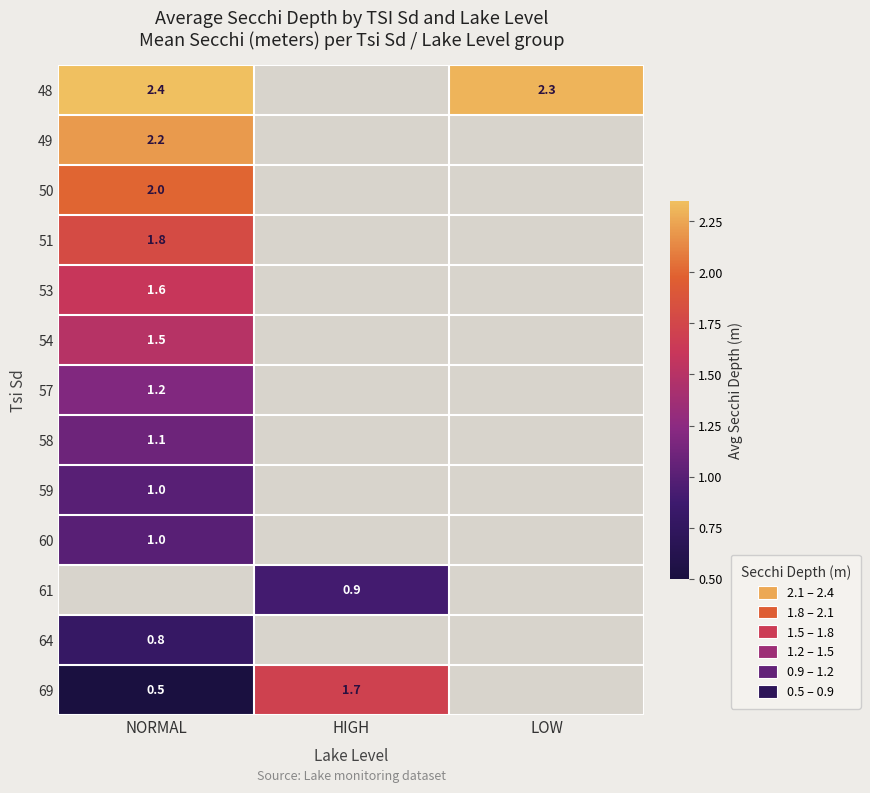

Where is 54 nearest to the value 1?

NORMAL